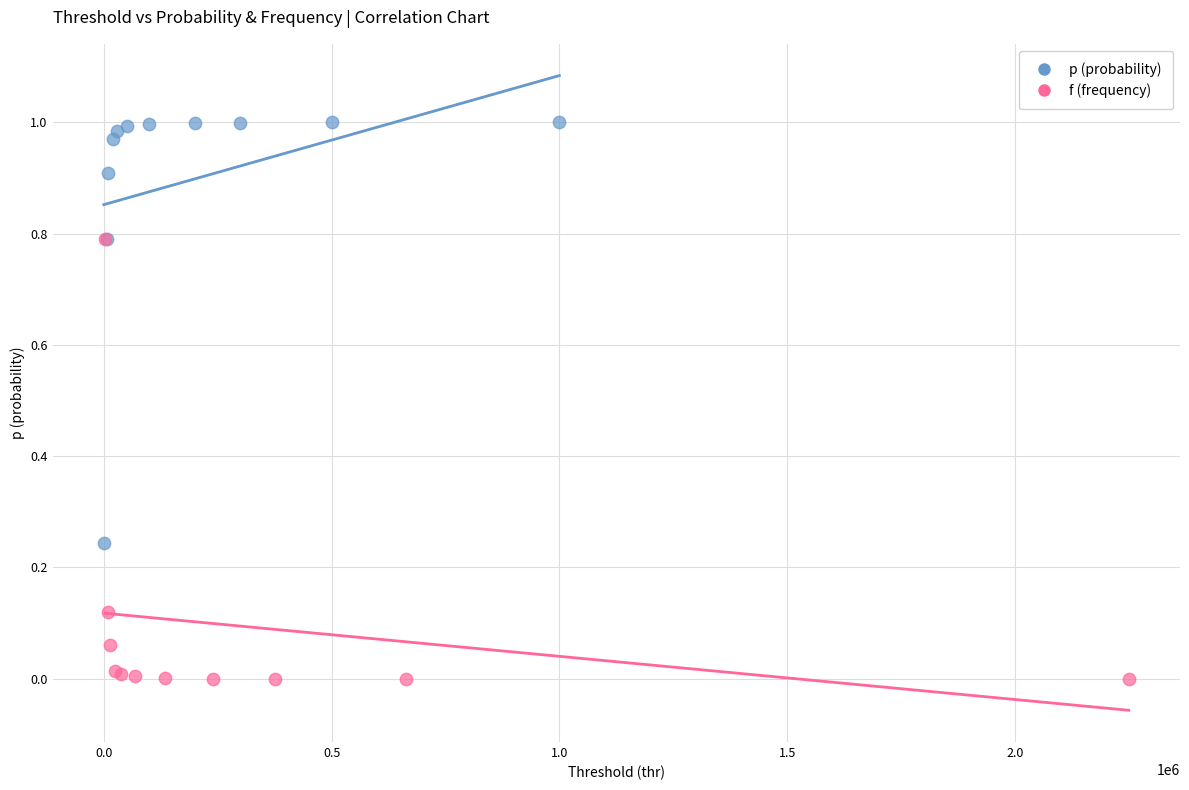

Which series has the widest spread of Y values?

f (frequency)